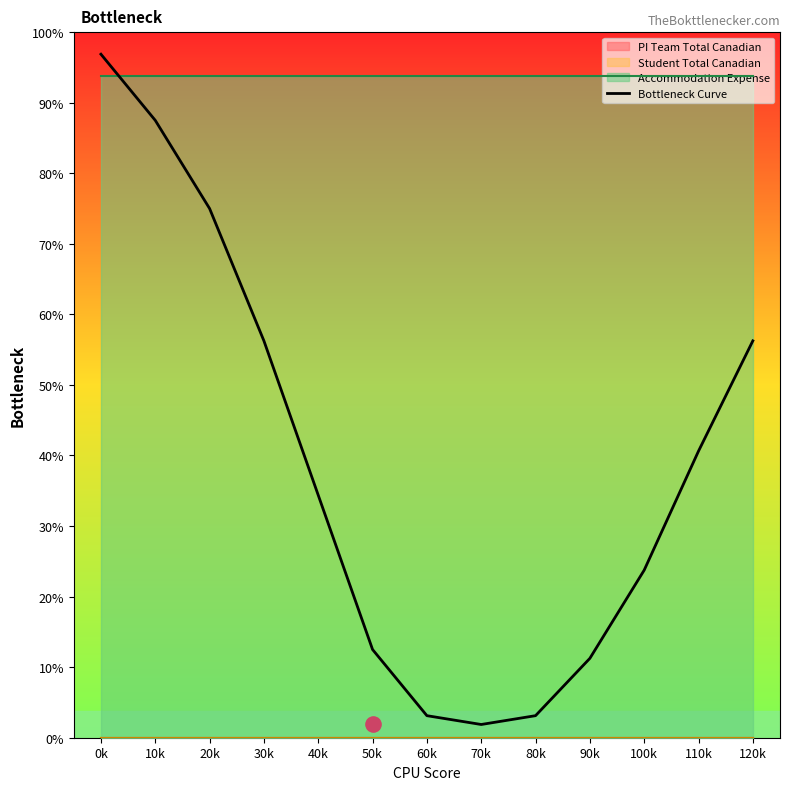

Between 20k and 60k, which is larger?

20k